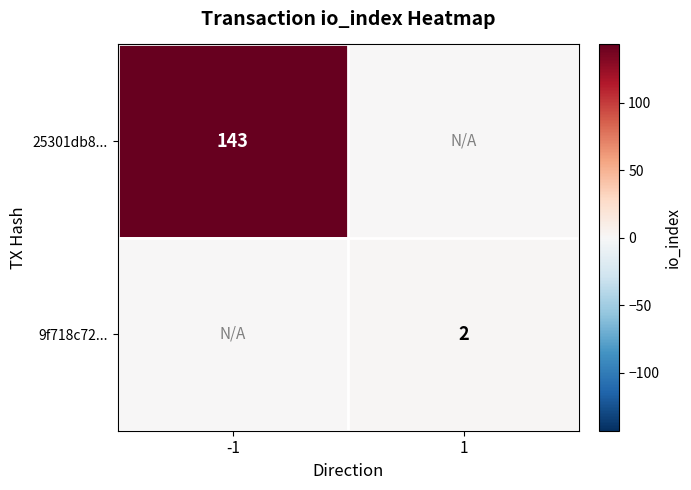

Is it true that 25301db8... equals 251 at -1?

False